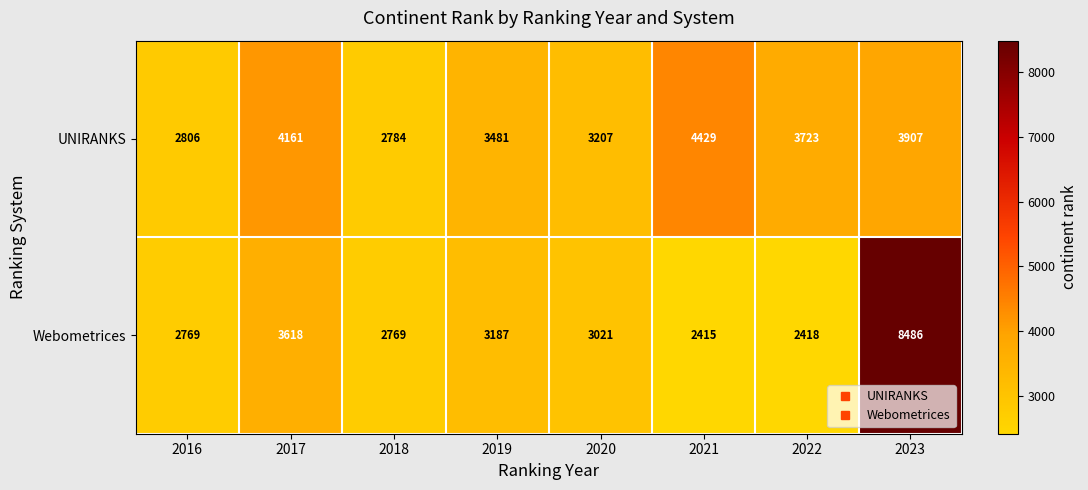

Which series has the largest range (max minus min)?

Webometrices